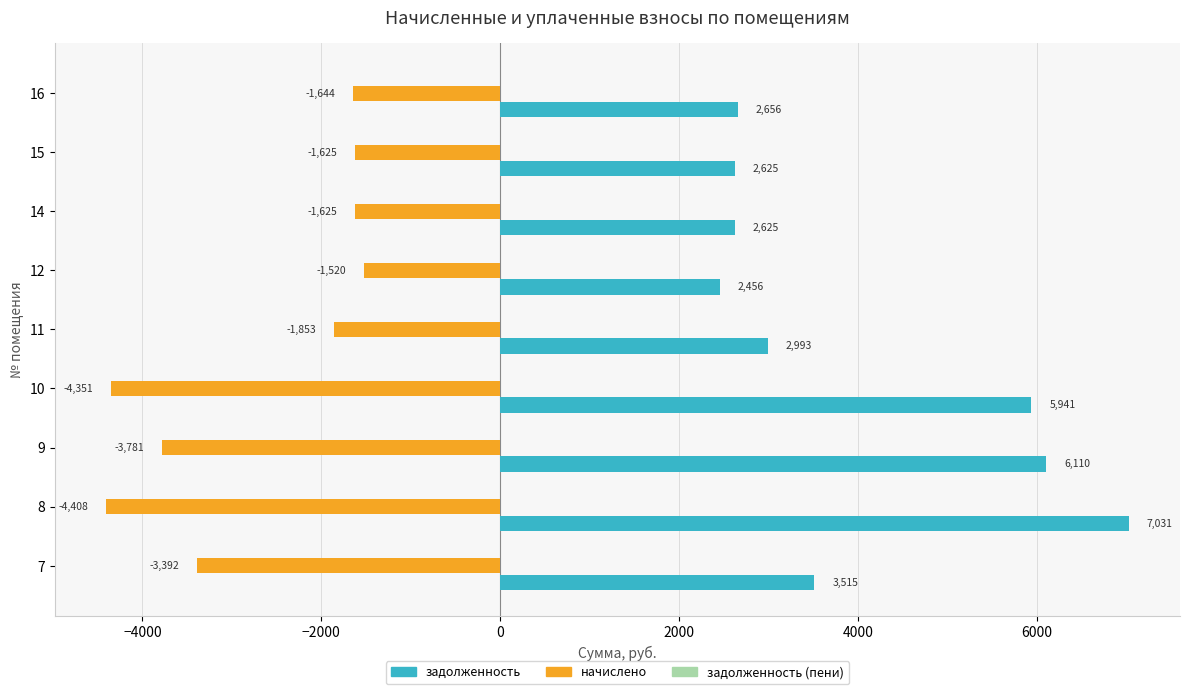

Which series has the largest total across all categories?

задолженность